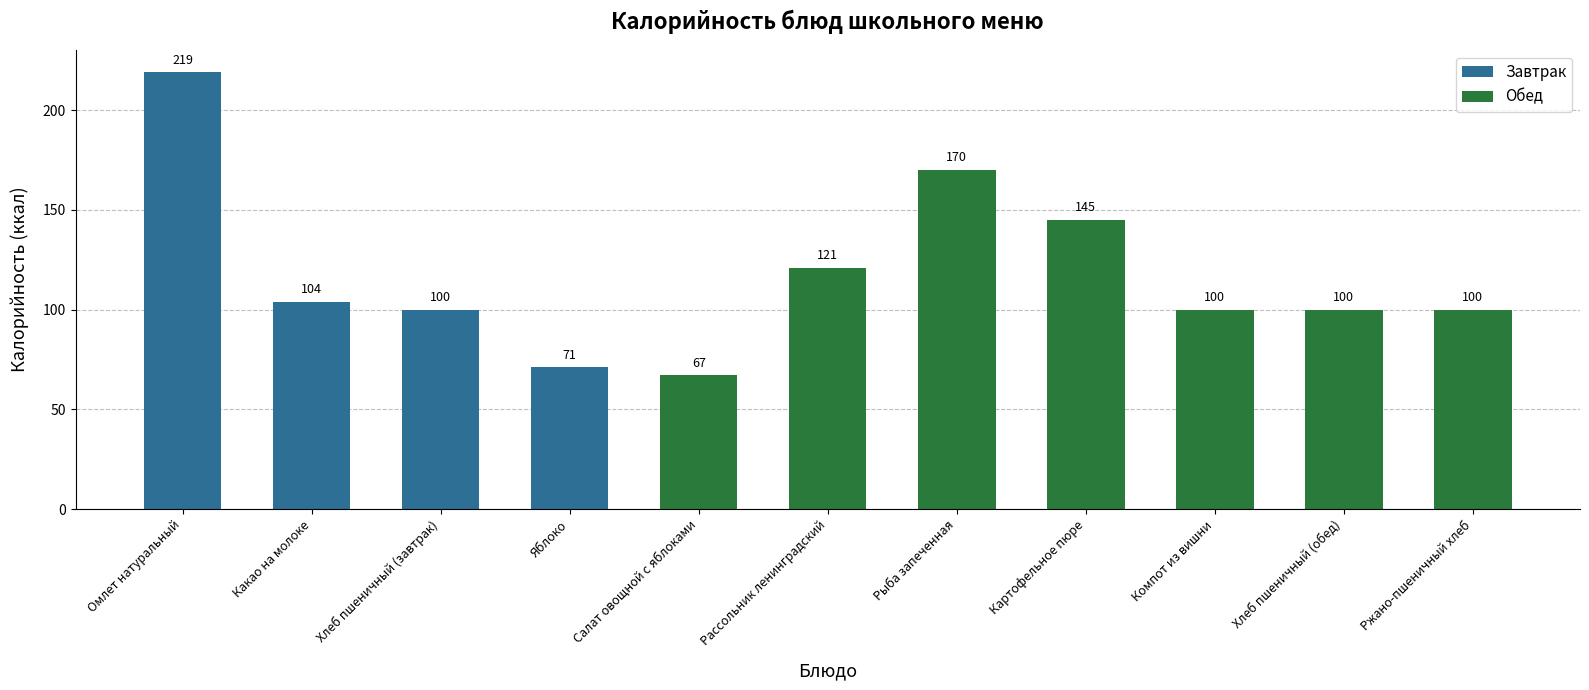

What is the sum of the values at Рассольник ленинградский and Картофельное пюре?

266